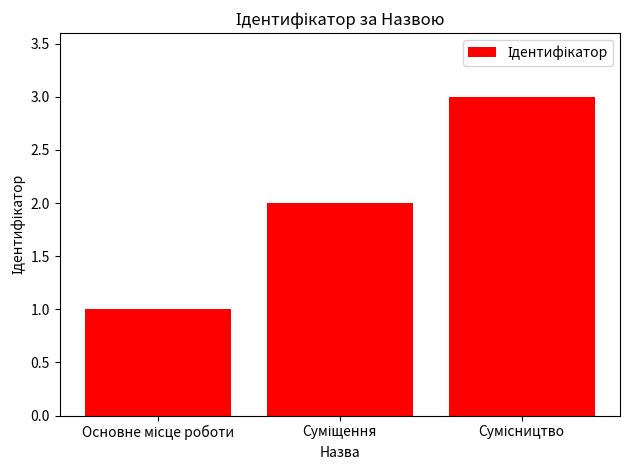

What is the maximum value shown in the chart?

3